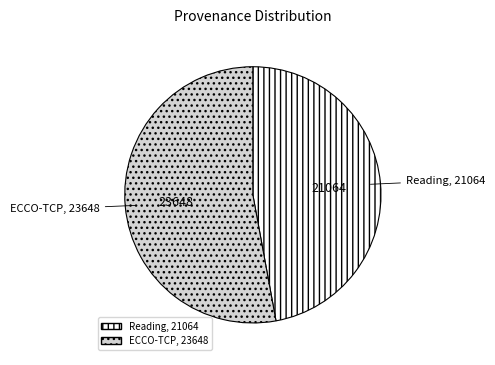

Is ECCO-TCP the majority of the pie?

Yes